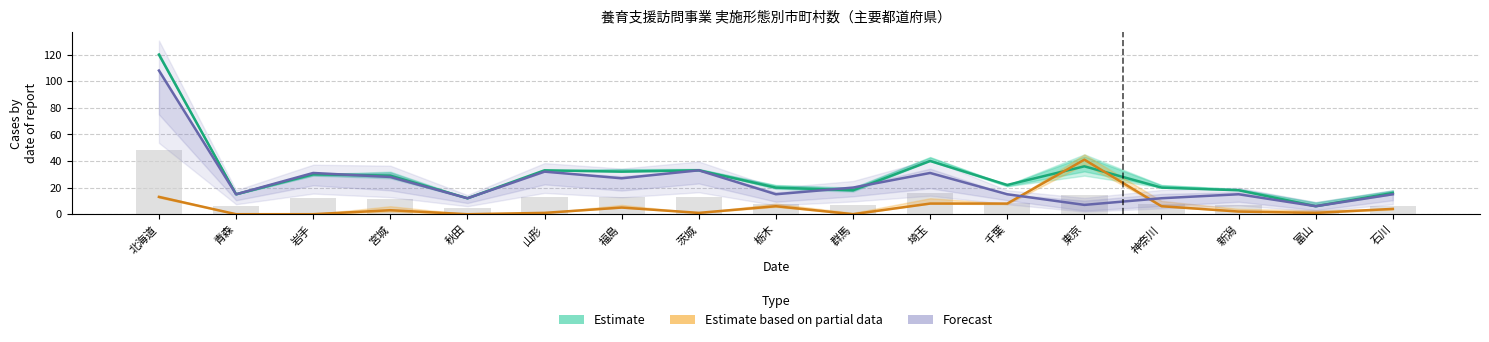

What is the sum of all Estimate based on partial data values?

99